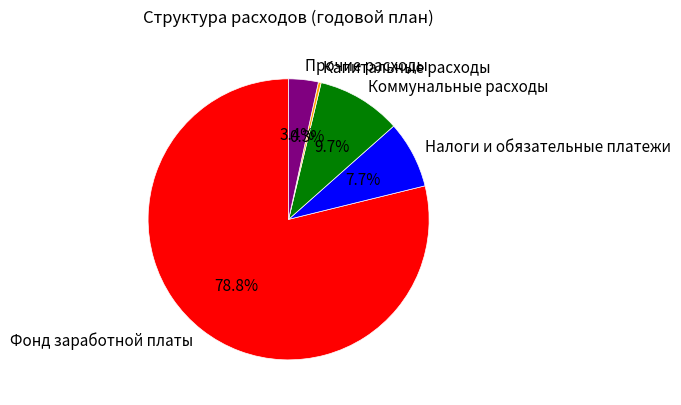

To the nearest percent, what portion does Коммунальные расходы represent?

10%